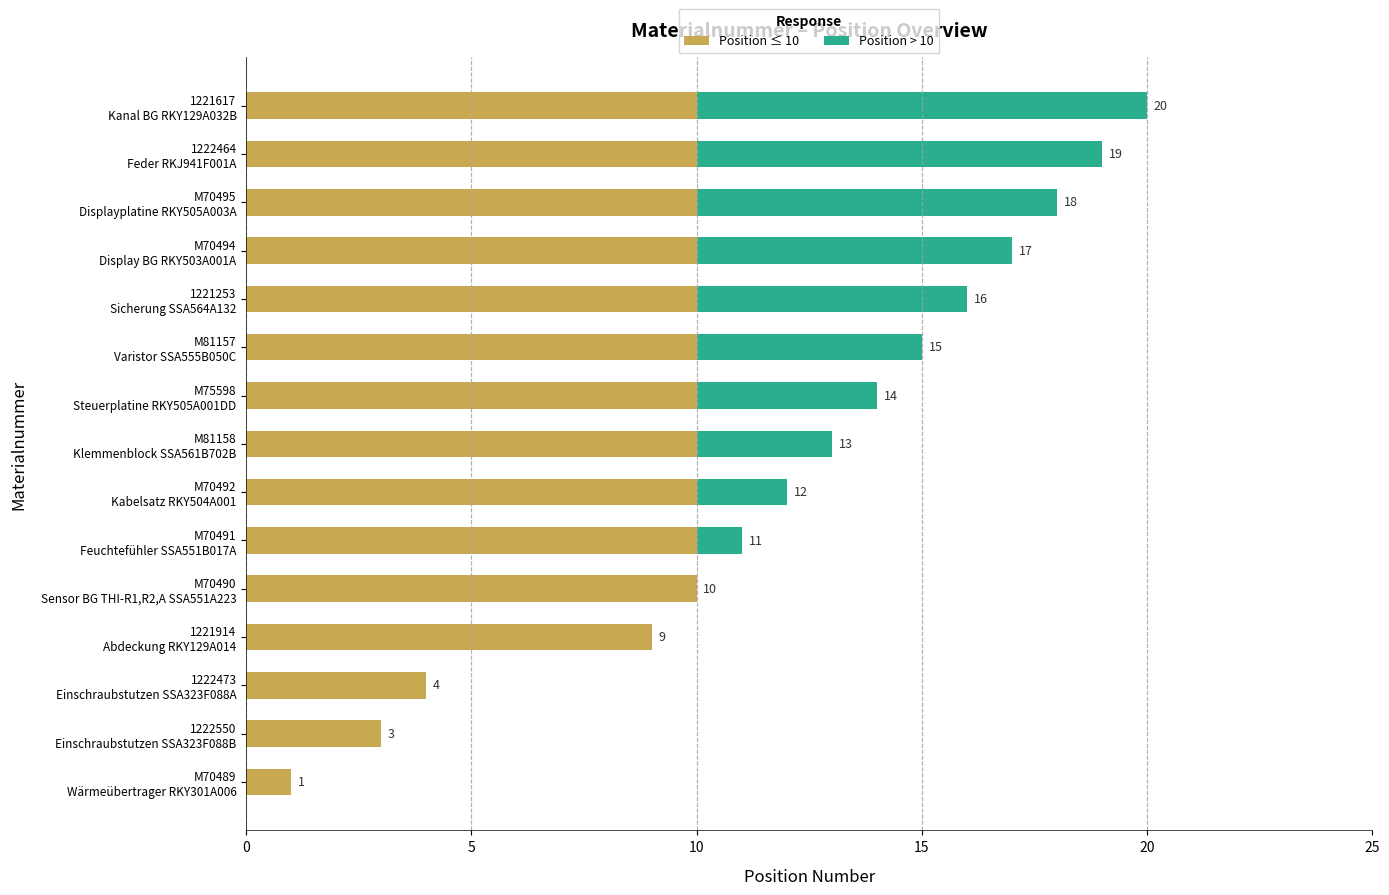

What are all the series names shown in the legend?

Position ≤ 10, Position > 10